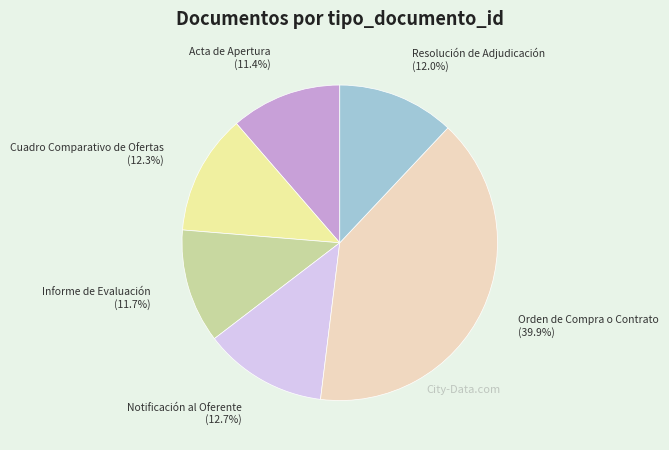

Is there a majority slice in this chart?

No